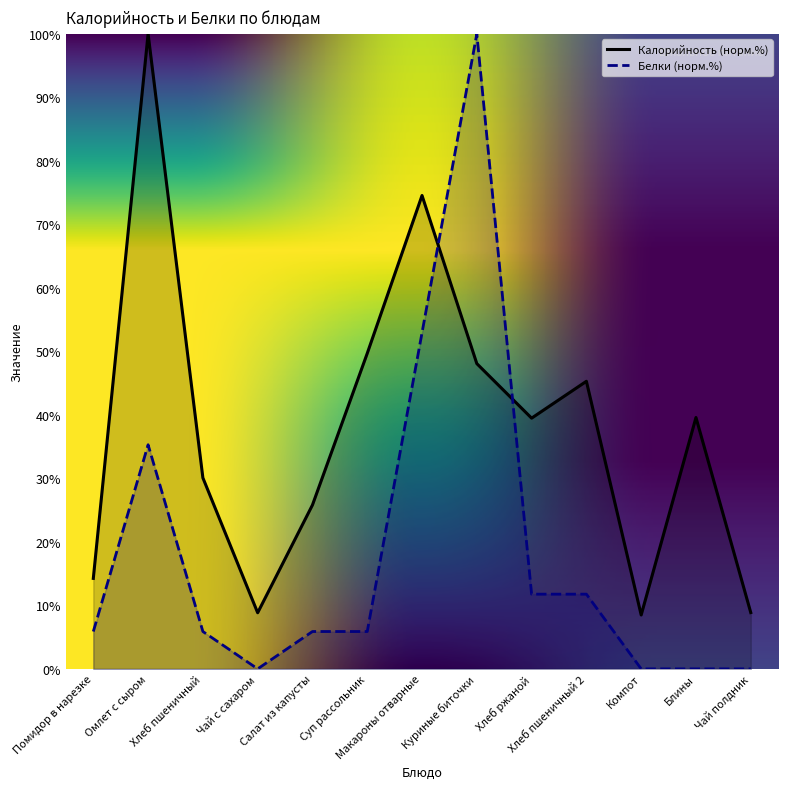

What is the label of the 3rd point from the right?

Компот